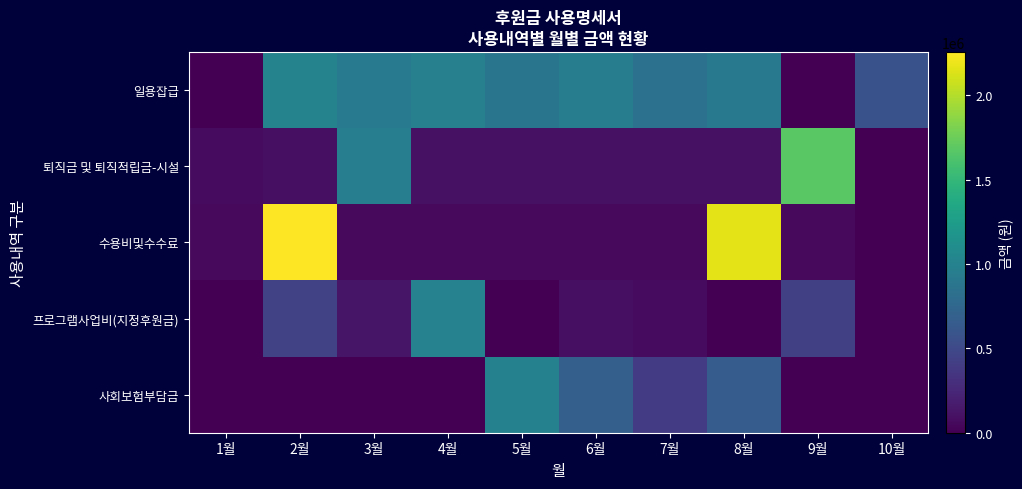

List the series in order of their peak value, lowest first.

사회보험부담금, 프로그램사업비(지정후원금), 일용잡급, 퇴직금 및 퇴직적립금-시설, 수용비및수수료